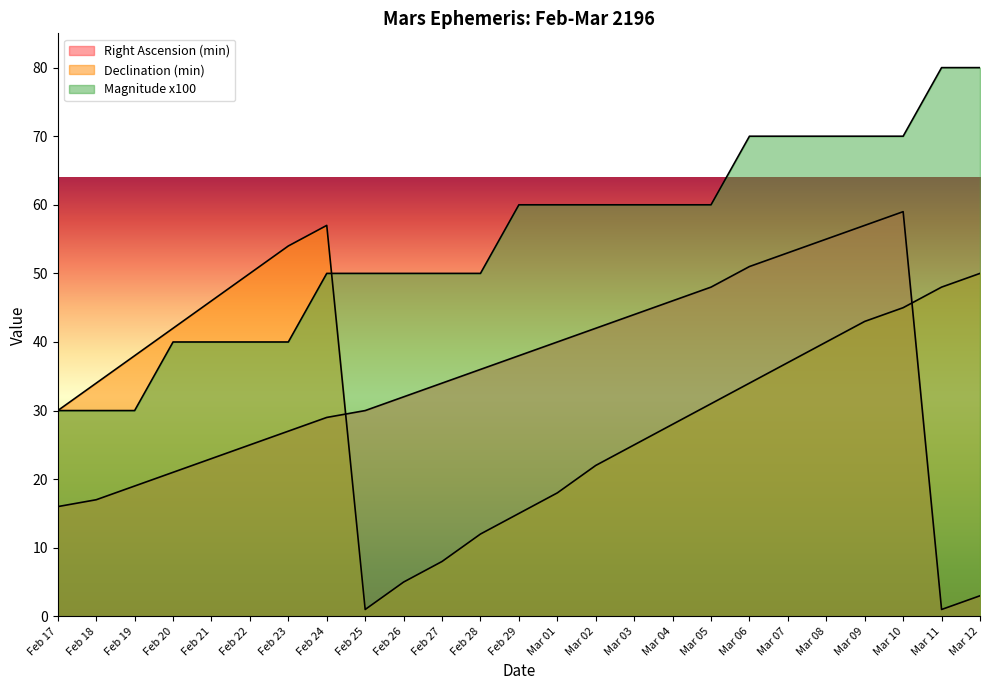

How many interior local valleys does the Declination (min) series have?

1